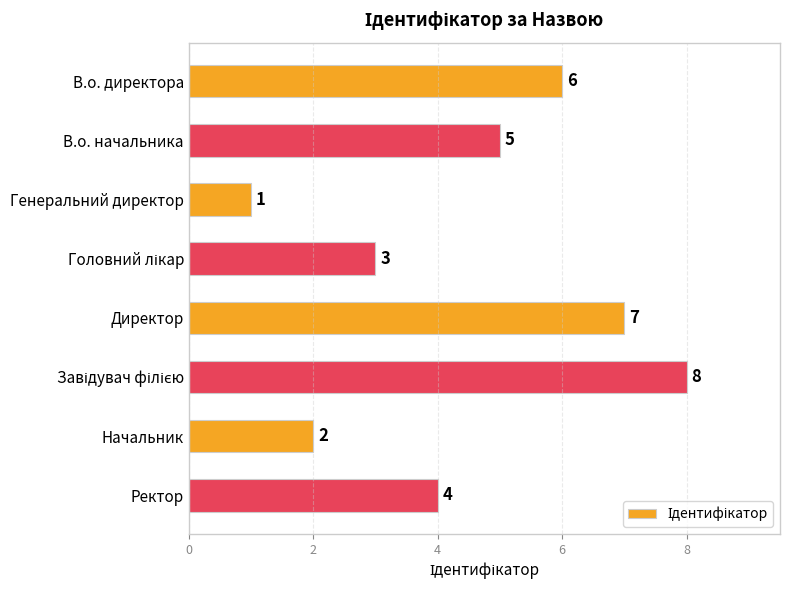

What is the difference between the second highest and minimum values?

6